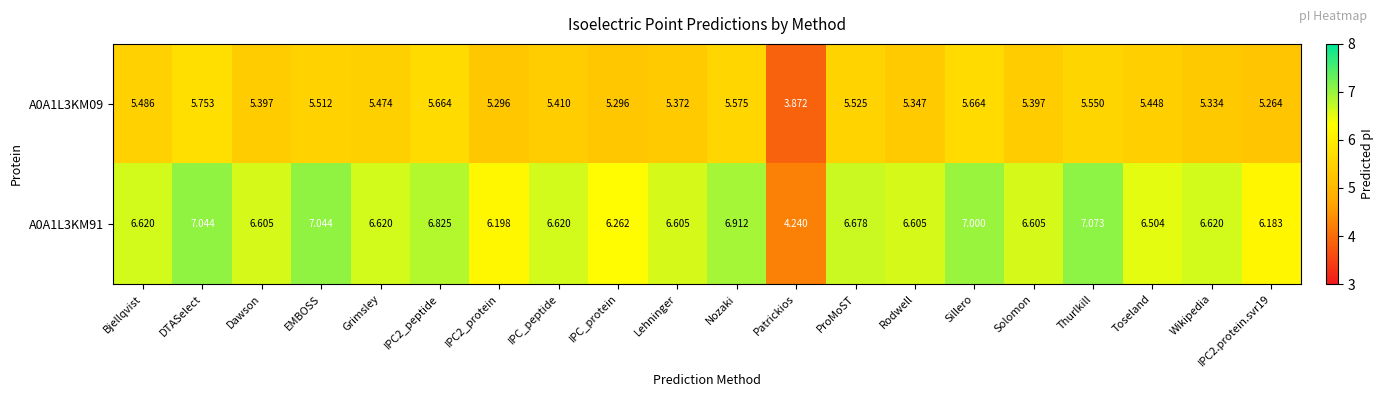

Between Bjellqvist and Toseland, which series saw the biggest shift?

A0A1L3KM91